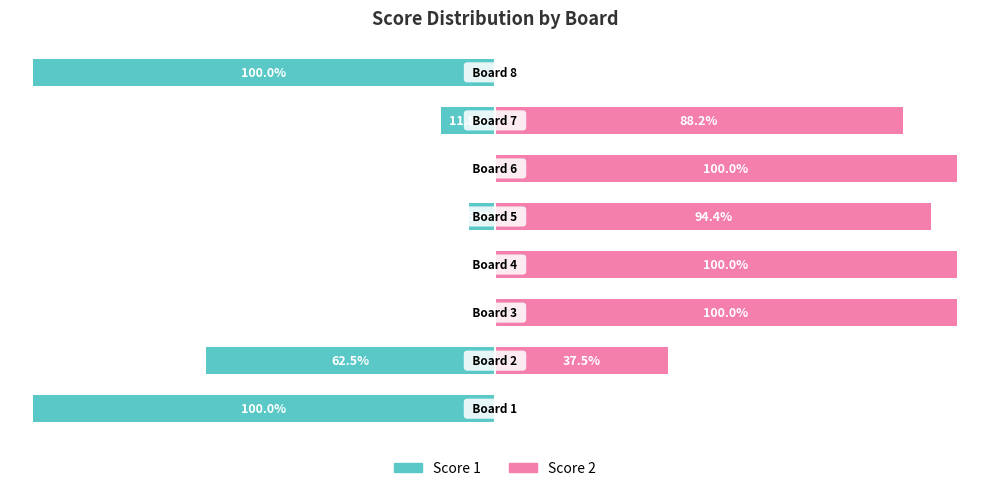

What is the sum of all Score 2 values?

520.2